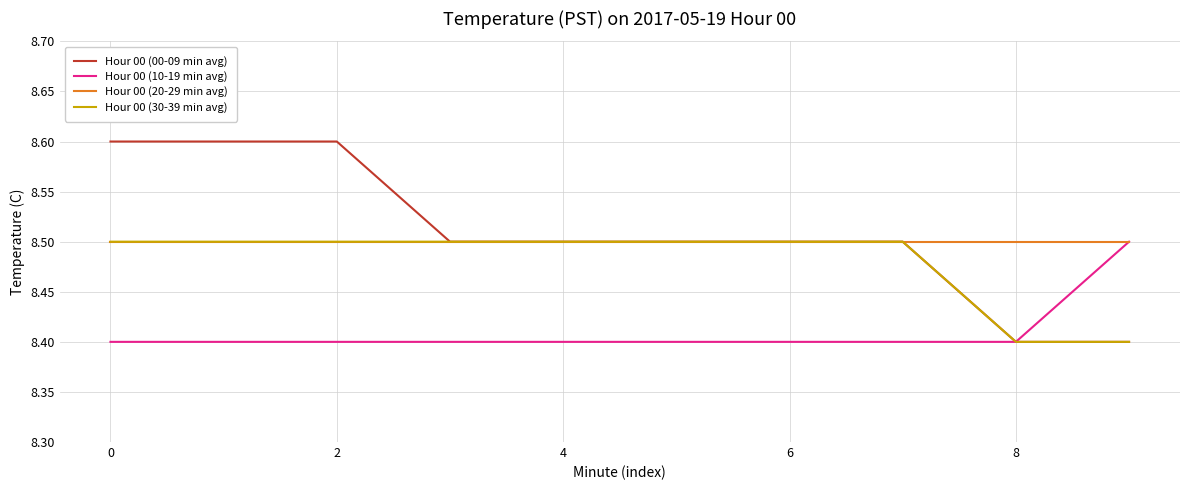

What is the minimum value shown in the chart?

8.4